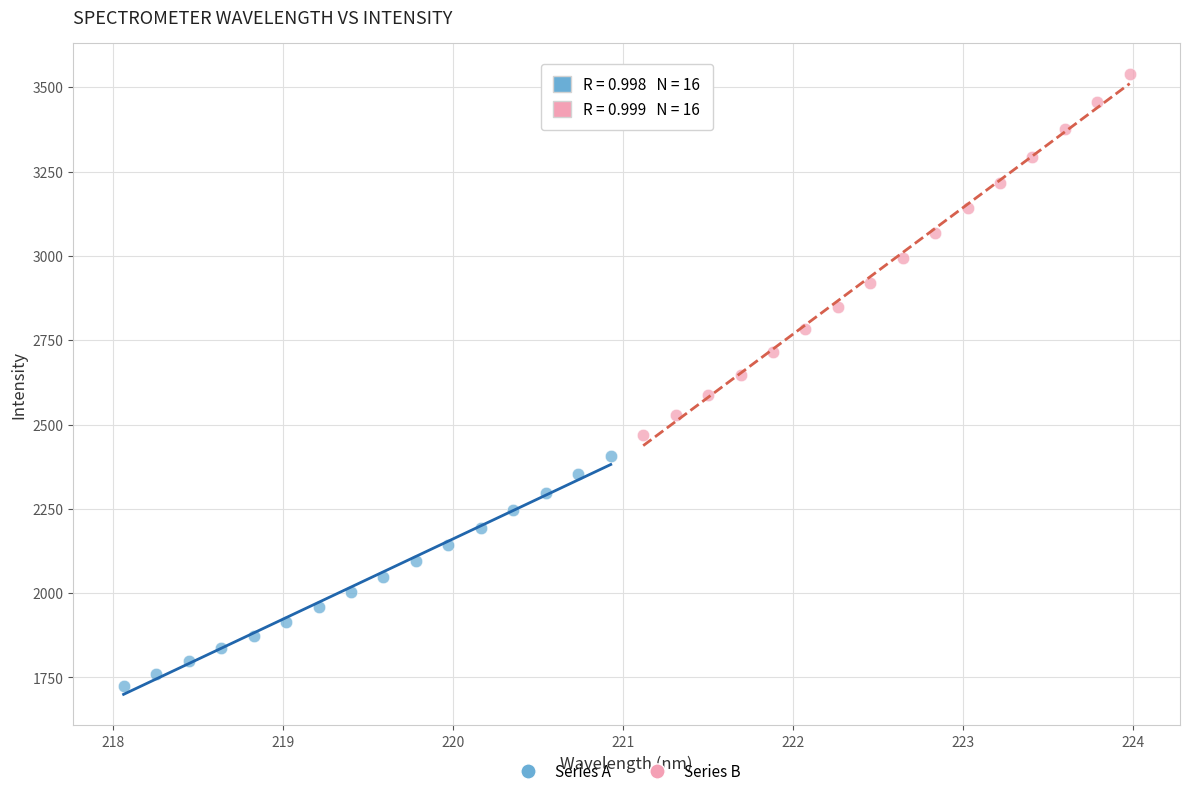

Which series reaches the maximum Y coordinate?

Series B